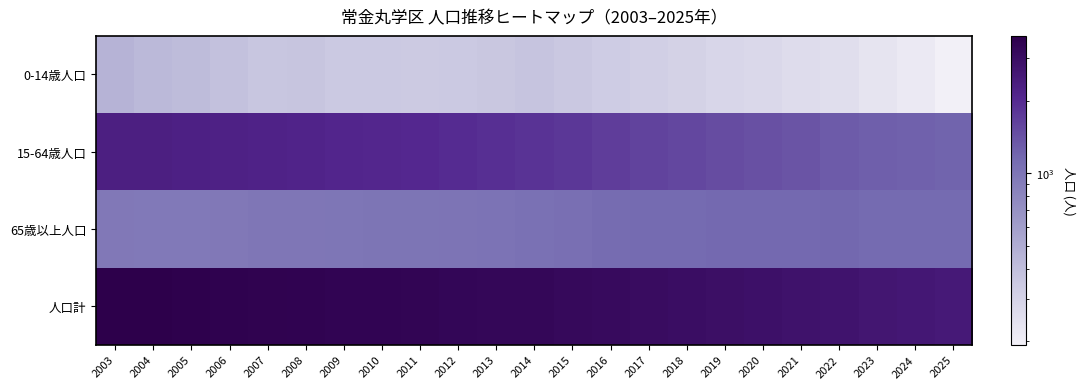

List the series in order of their overall mean, lowest first.

0-14歳人口, 65歳以上人口, 15-64歳人口, 人口計